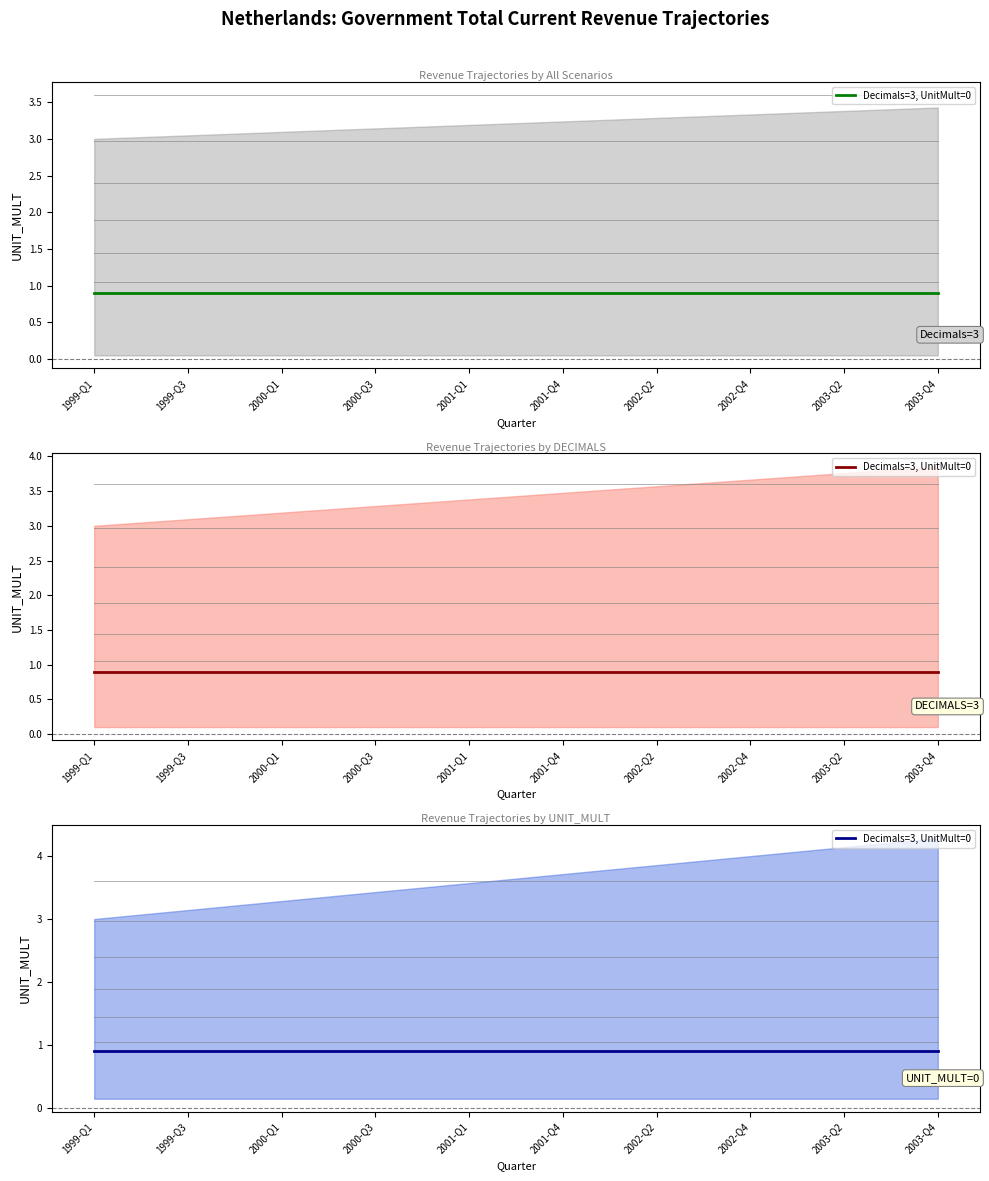

Does the chart display data point markers on the line(s)?

No